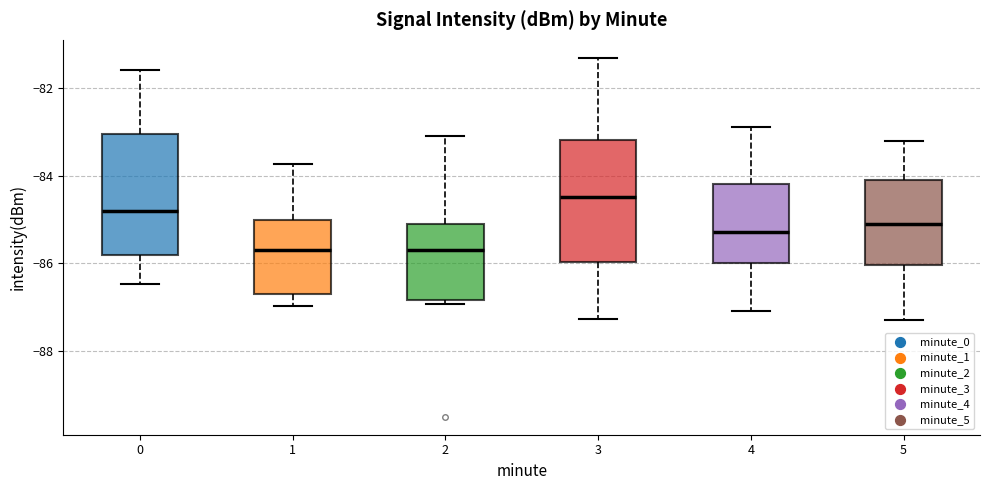

Reading left to right, transcribe this box plot: for each box, give where its median line is, the range the box spans, and where its two whiskers end, as read against the y-axis. The values are not printed on the chart, so give them approximately, as read against the axis.

0: median -84.8, box -85.8 to -83.0, whiskers -86.4 to -81.6
1: median -85.6, box -86.8 to -85.0, whiskers -87.0 to -83.8
2: median -85.6, box -86.8 to -85.2, whiskers -87.0 to -83.0
3: median -84.4, box -86.0 to -83.2, whiskers -87.2 to -81.4
4: median -85.2, box -86.0 to -84.2, whiskers -87.0 to -82.8
5: median -85.0, box -86.0 to -84.0, whiskers -87.2 to -83.2